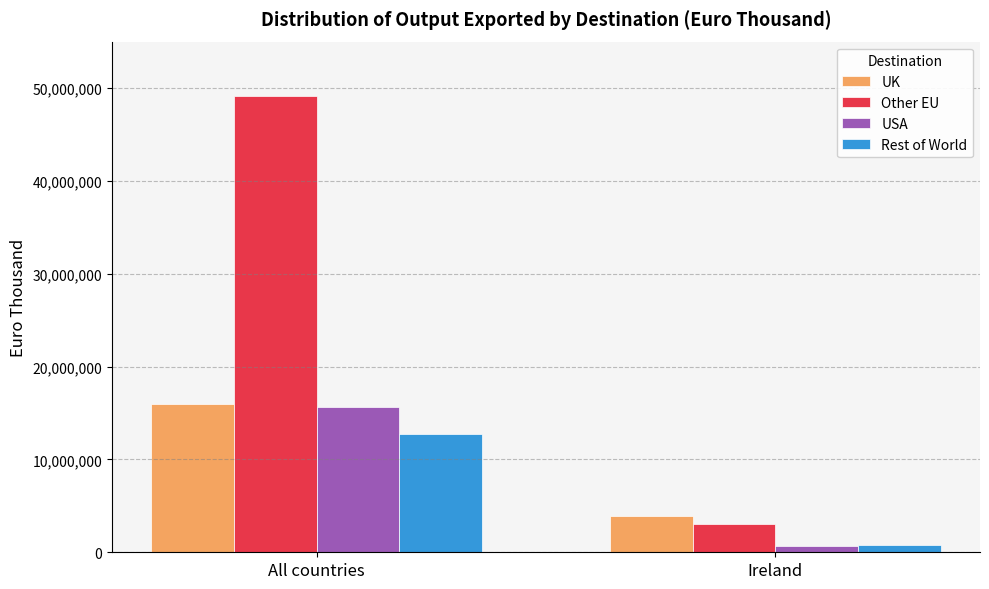

How many data points does each series have?

2